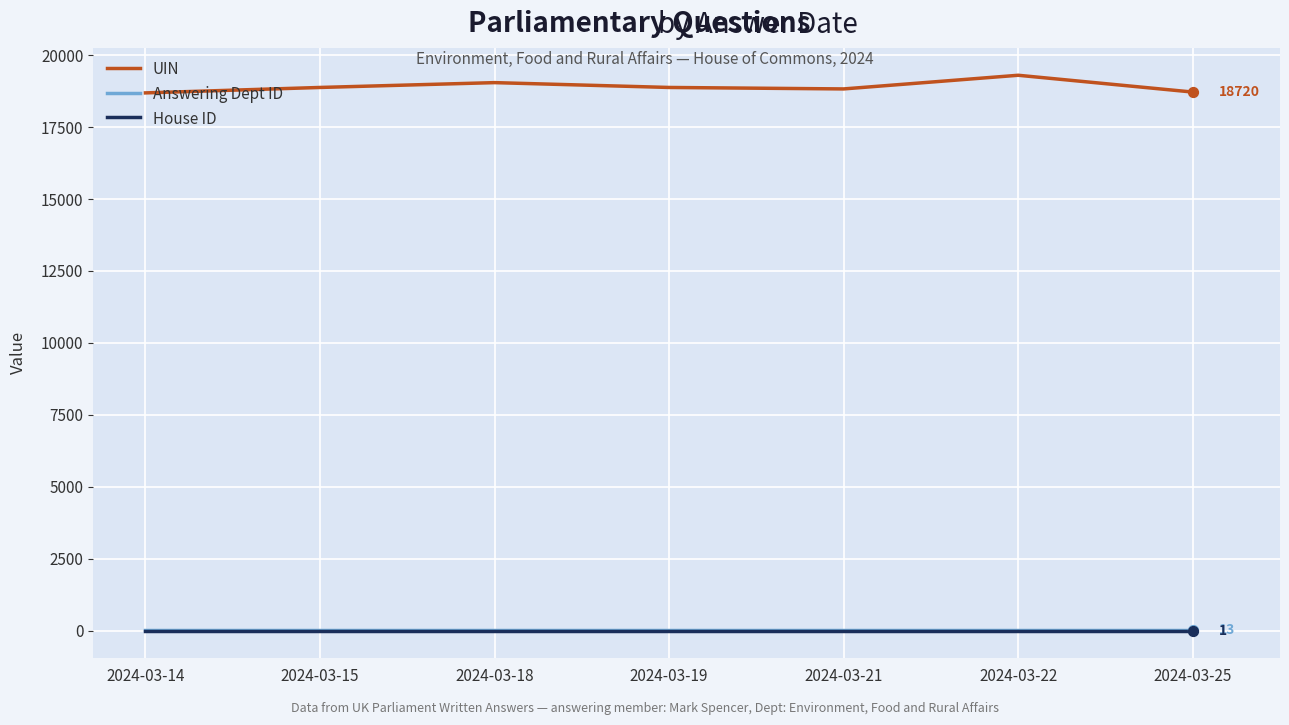

Which series has the largest total across all categories?

UIN